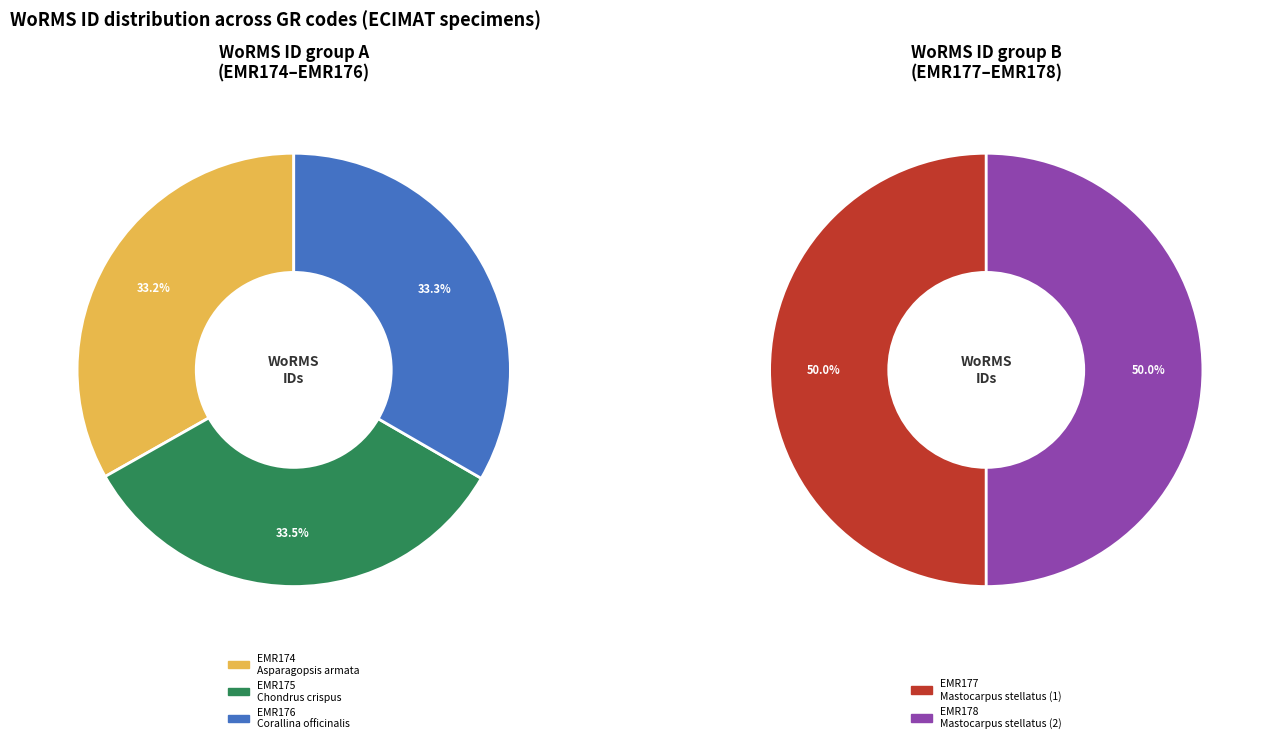

Count the number of slices in the pie.

5